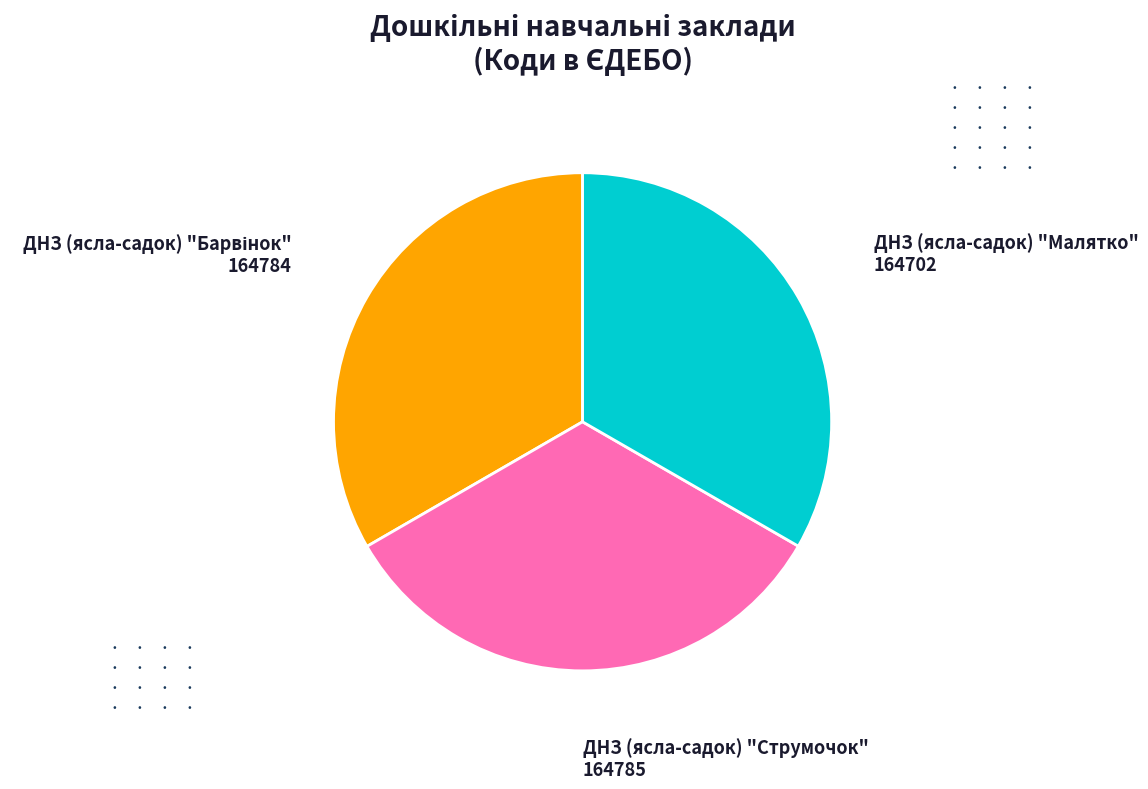

Does ДНЗ (ясла-садок) "Малятко" represent more than half of the total?

No